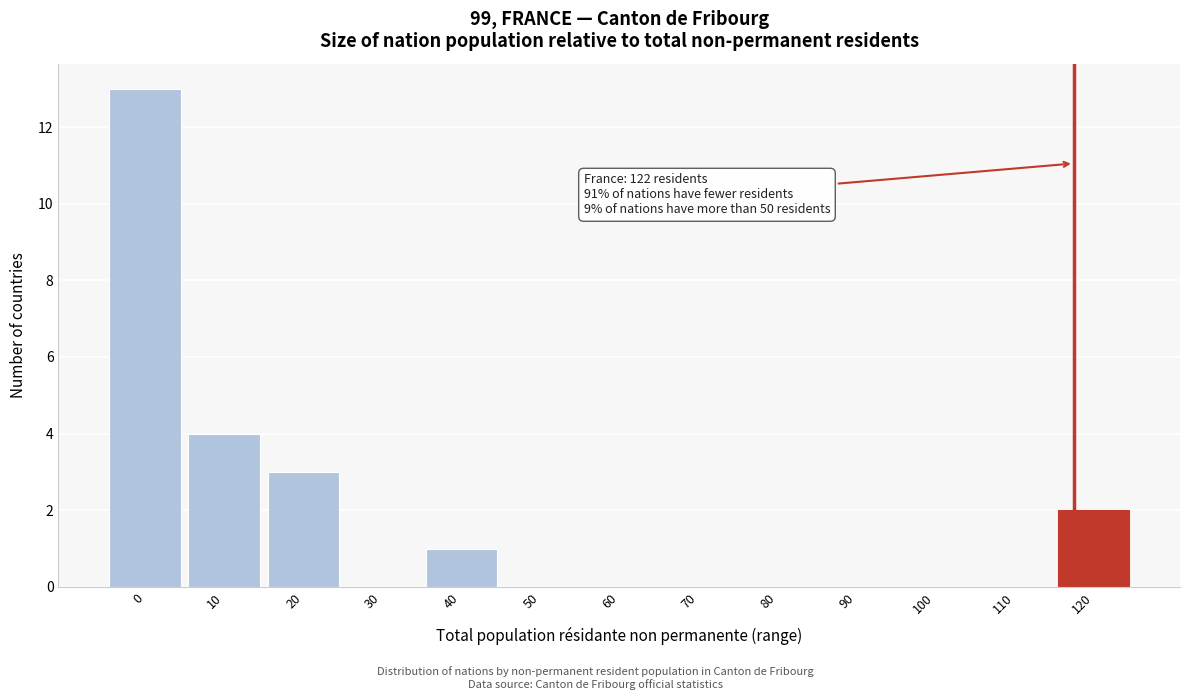

Reading left to right, what are all the values shown in this chart?

0=13	10=4	20=3	30=0	40=1	50=0	60=0	70=0	80=0	90=0	100=0	110=0	120=2